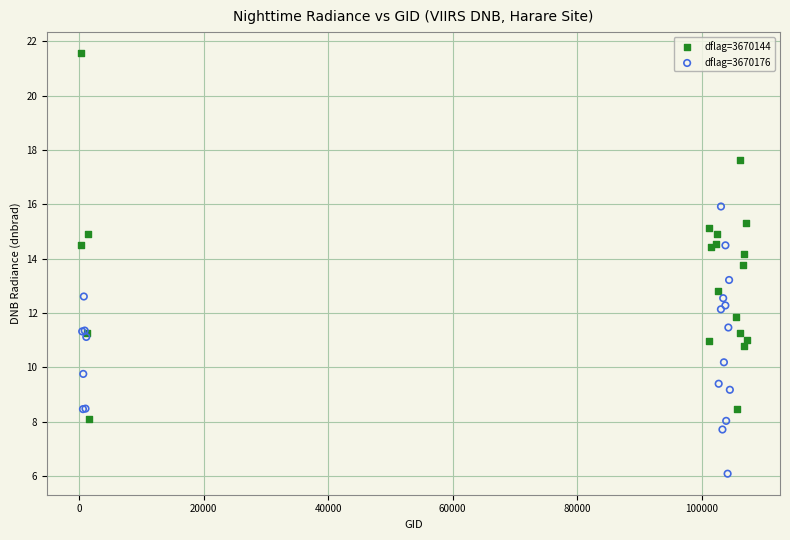

What are all the series names shown in the legend?

dflag=3670144, dflag=3670176